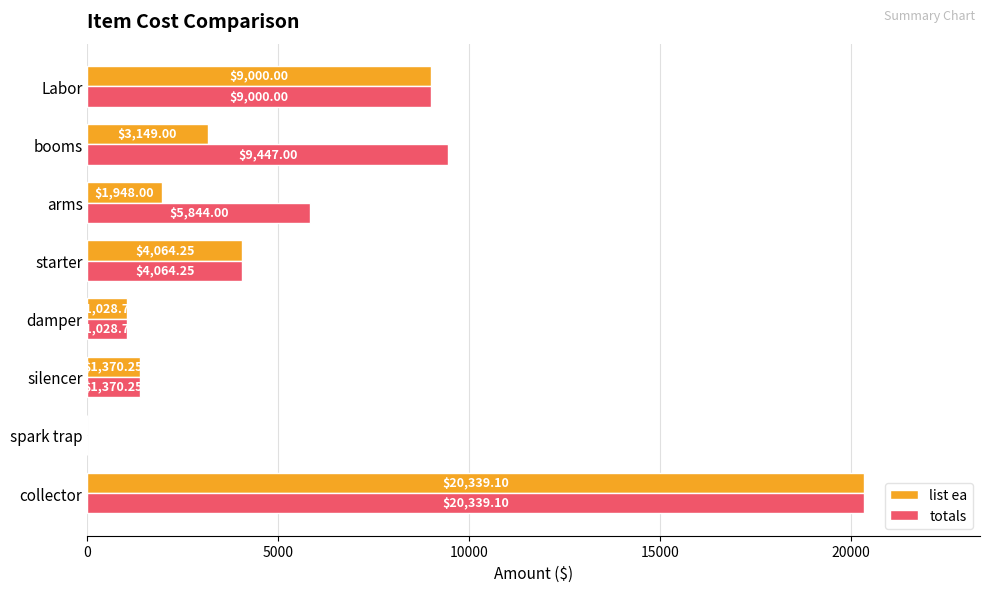

Between arms and booms, which series saw the biggest shift?

totals